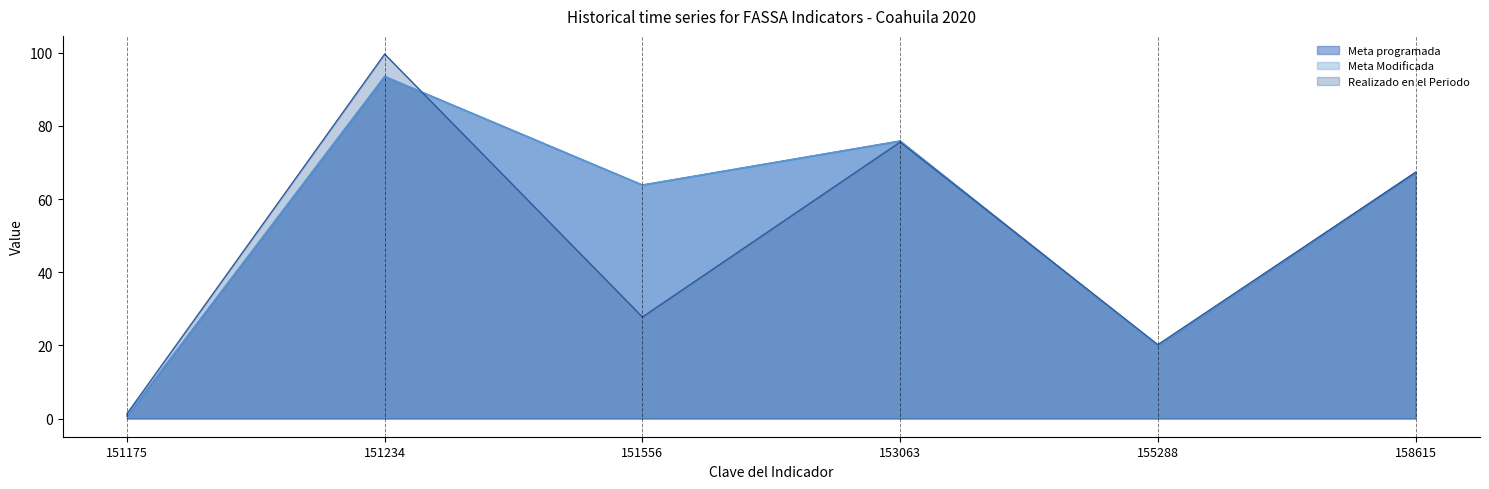

At 151556, list the series in order from largest to smallest.

Meta programada, Meta Modificada, Realizado en el Periodo